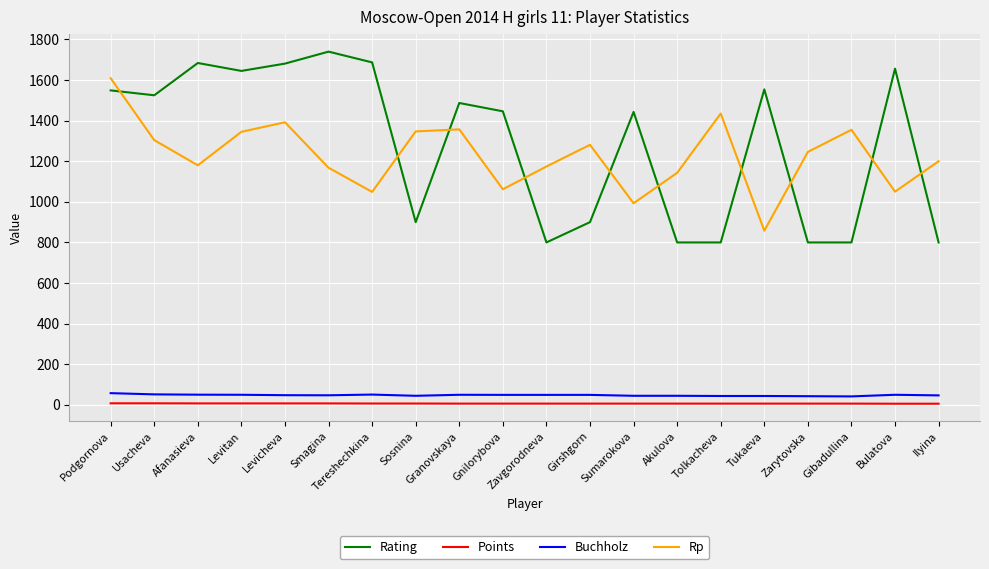

What is the difference between the maximum and minimum values in the Rating series?

940.0